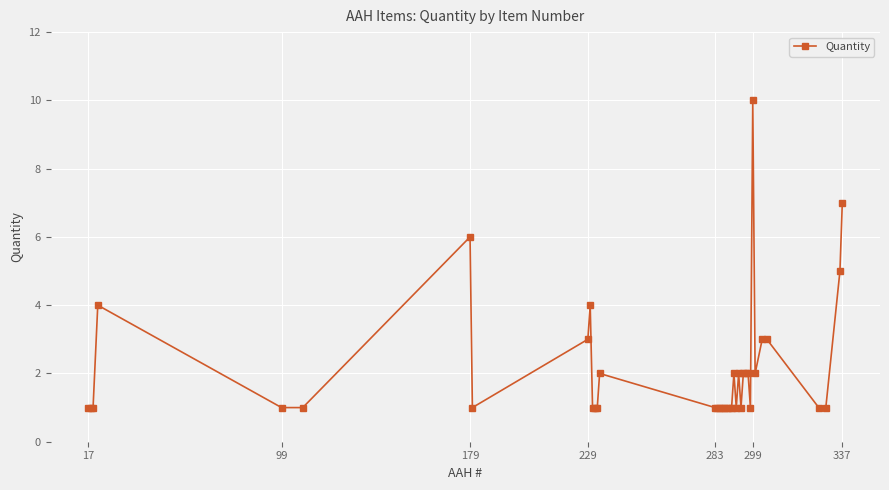

Reading left to right, list all the values displayed in this chart.

1	1	1	4	1	1	6	1	3	4	1	1	1	2	1	1	1	1	1	1	1	1	2	1	2	1	2	2	2	1	10	2	3	3	1	1	5	7